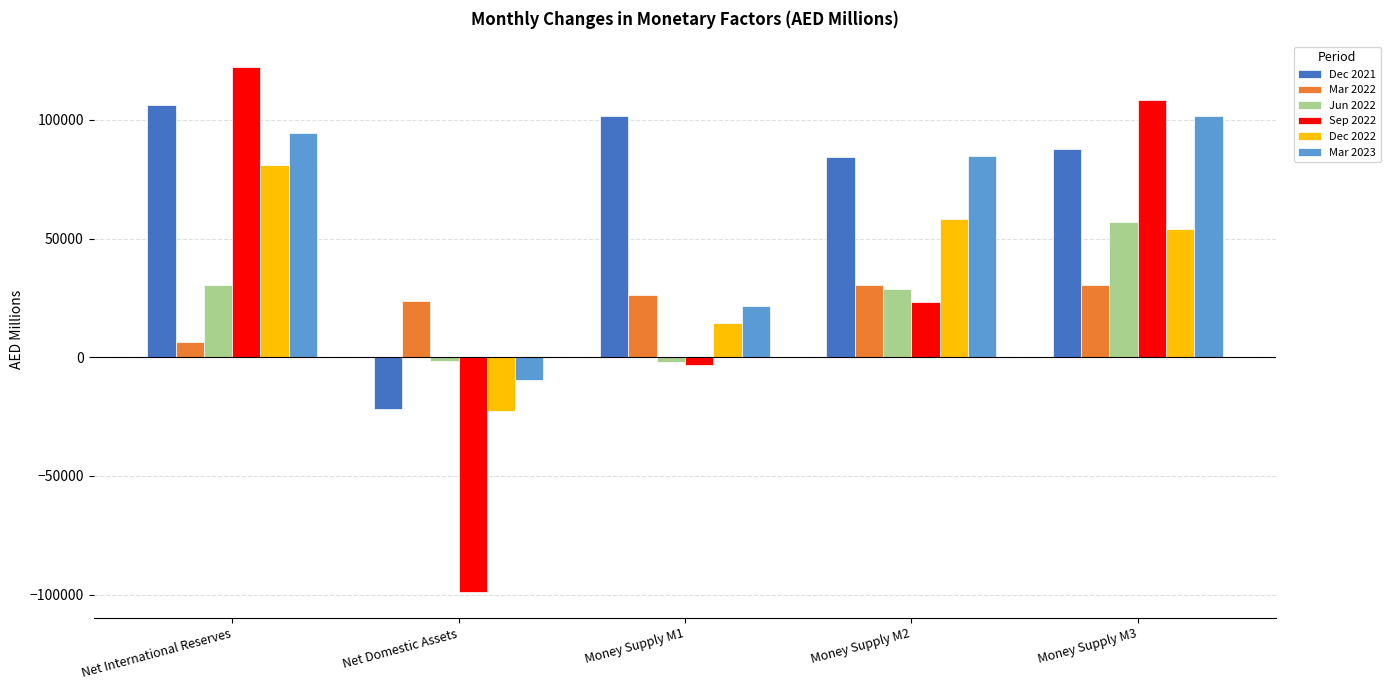

What is the label of the 4th bar from the left?

Money Supply M2